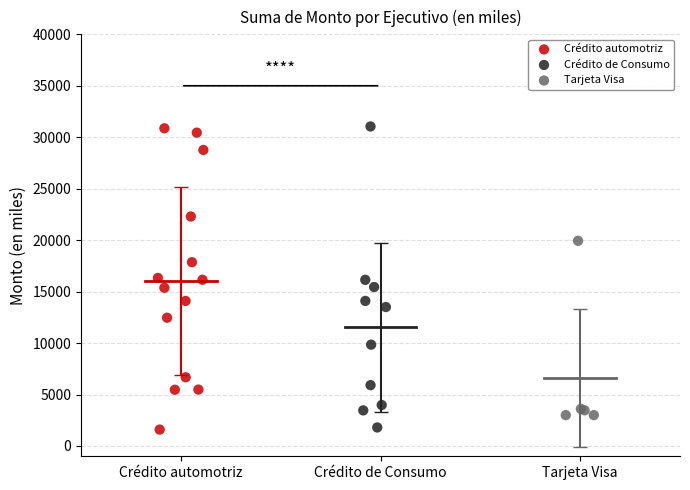

What are all the series names shown in the legend?

Crédito automotriz, Crédito de Consumo, Tarjeta Visa